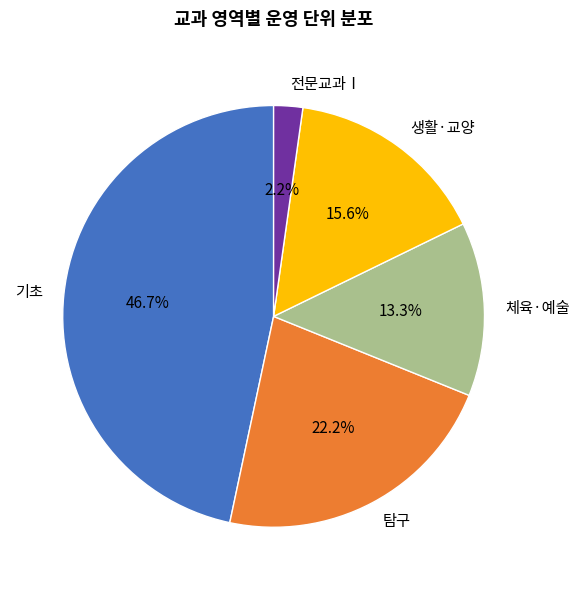

Rank the categories by value from lowest to highest.

전문교과Ⅰ, 체육·예술, 생활·교양, 탐구, 기초